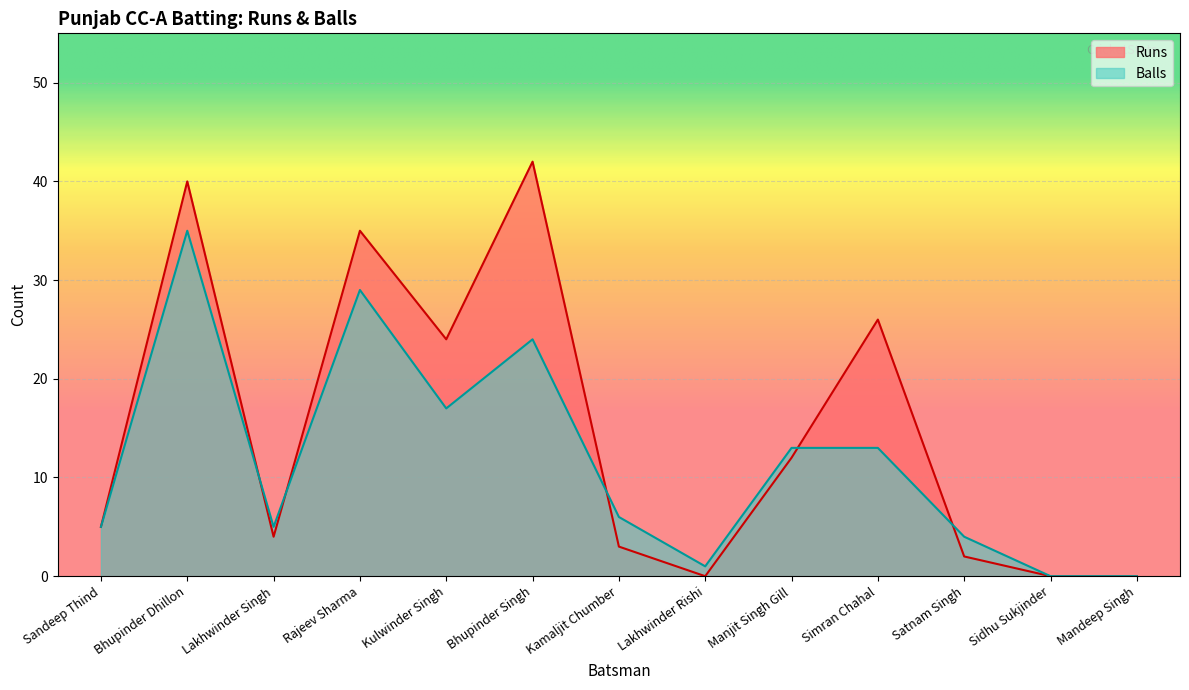

Which series has the largest total across all categories?

Runs